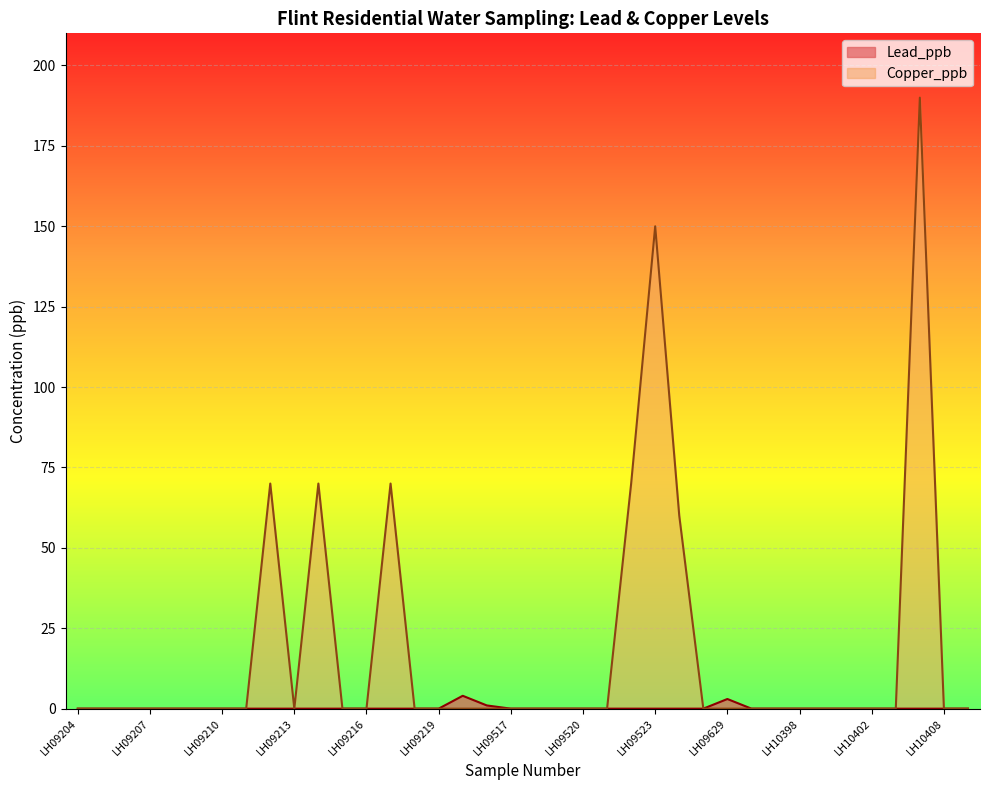

At how many categories does at least one series exceed 68?

6